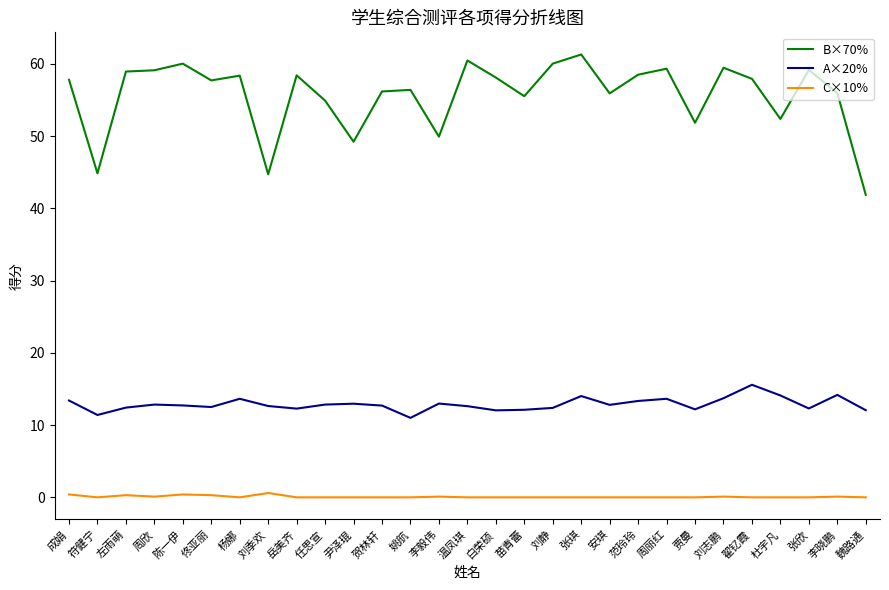

Which category has the highest value in the A×20% series?

翟钇霞